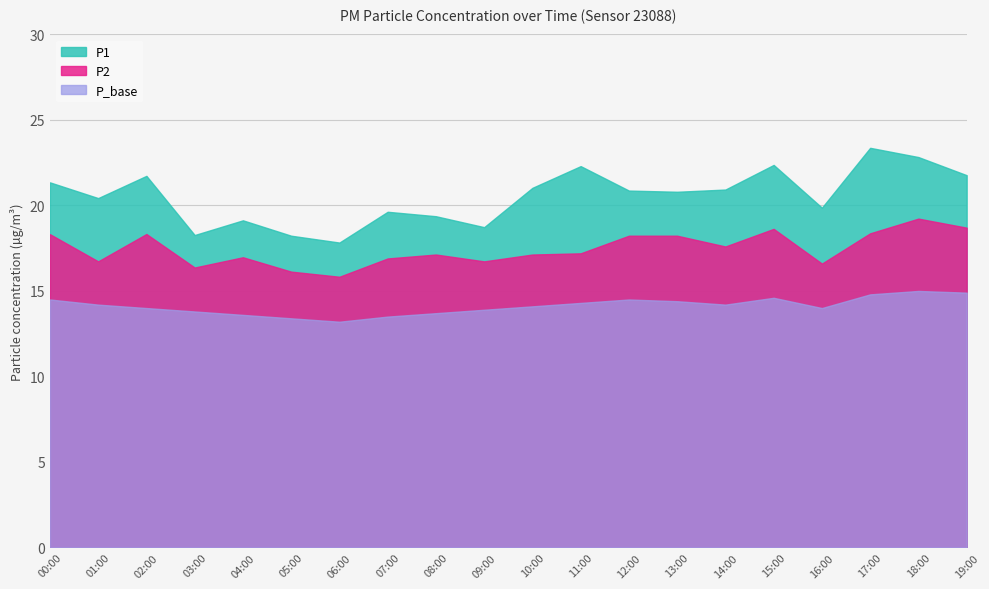

True or false: P_base and P2 cross at least once.

False